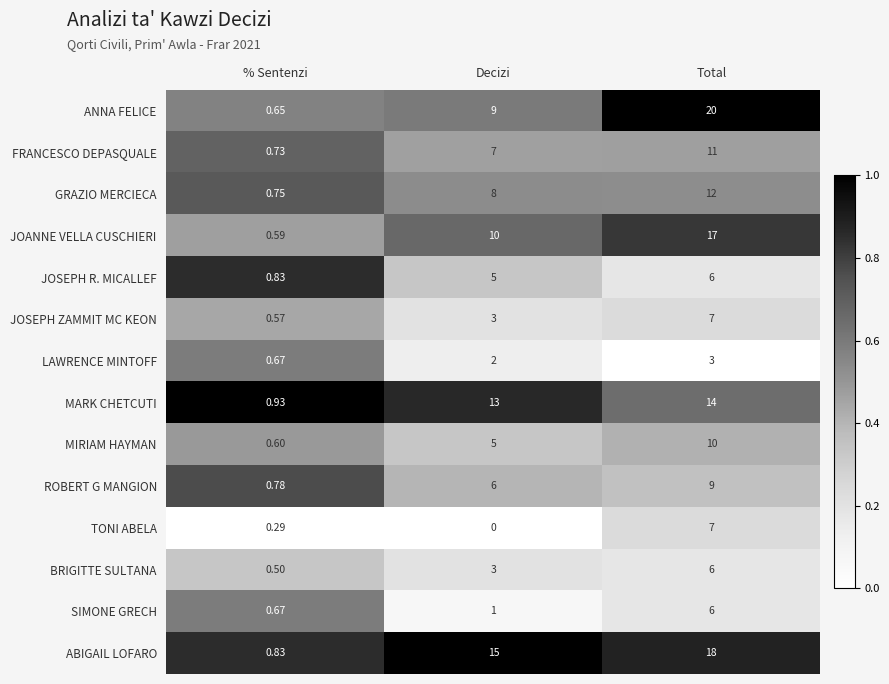

What is the difference between the highest and lowest values at Total?

17.0